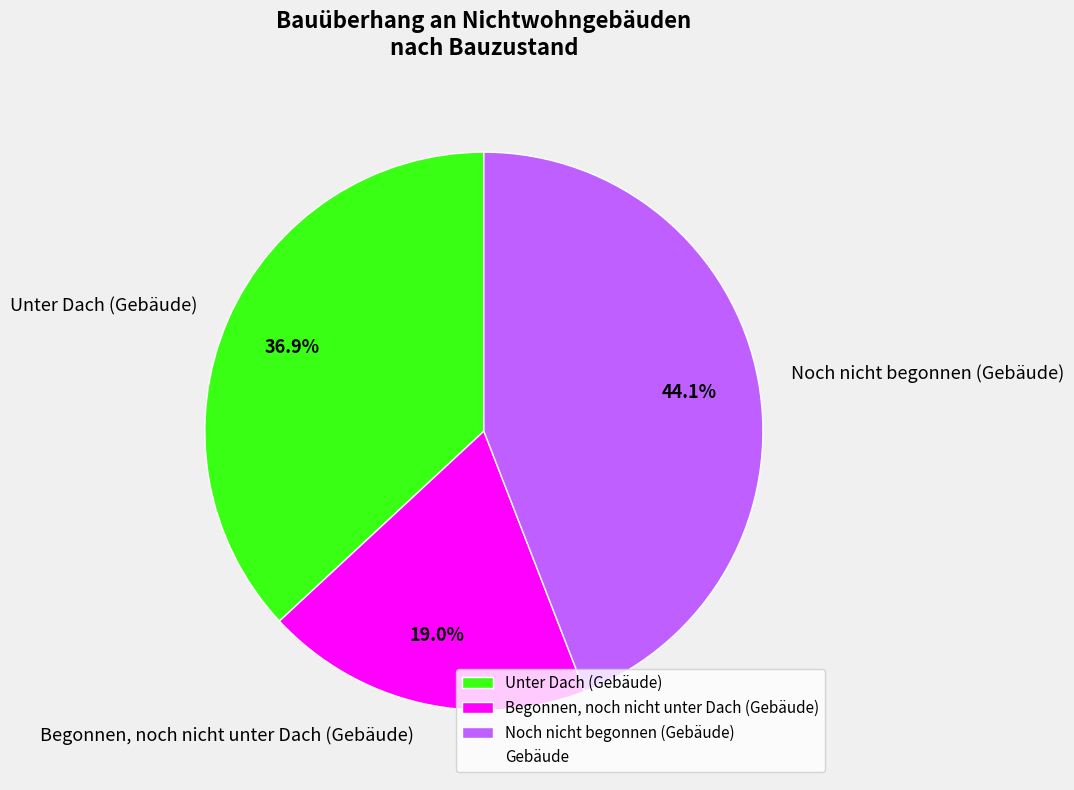

To the nearest percent, what percentage of the pie is Noch nicht begonnen (Gebäude)?

44%